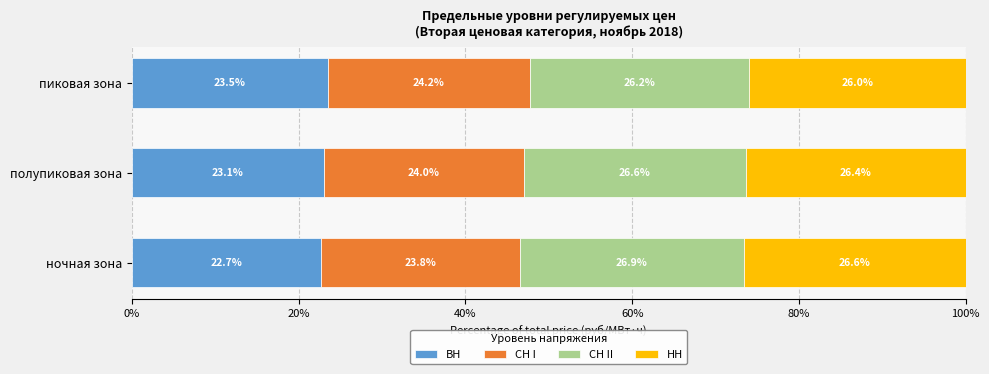

Which category has the lowest value in the ВН series?

ночная зона